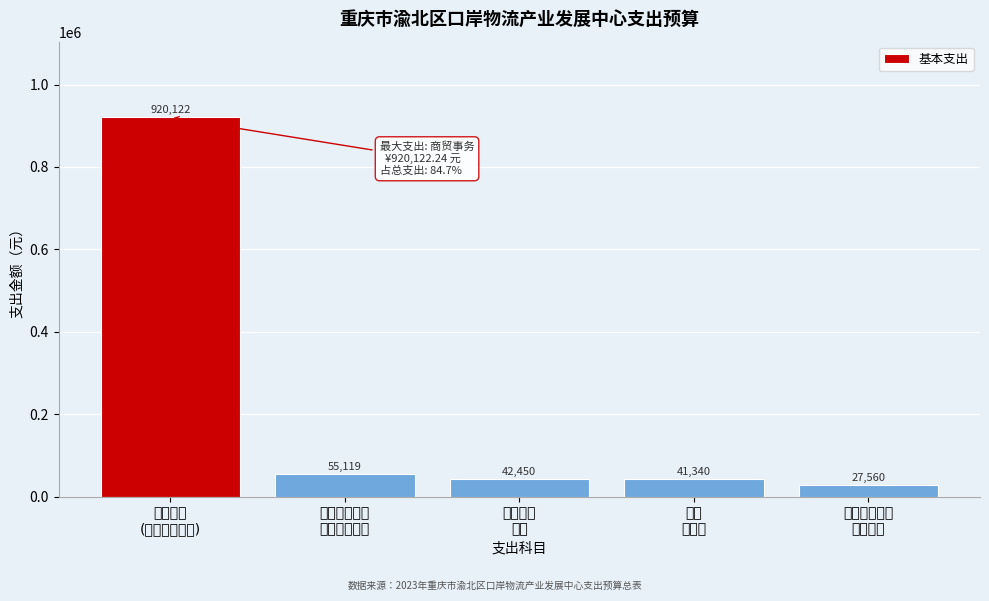

What is the value of the 1st bar from the left?

920122.2